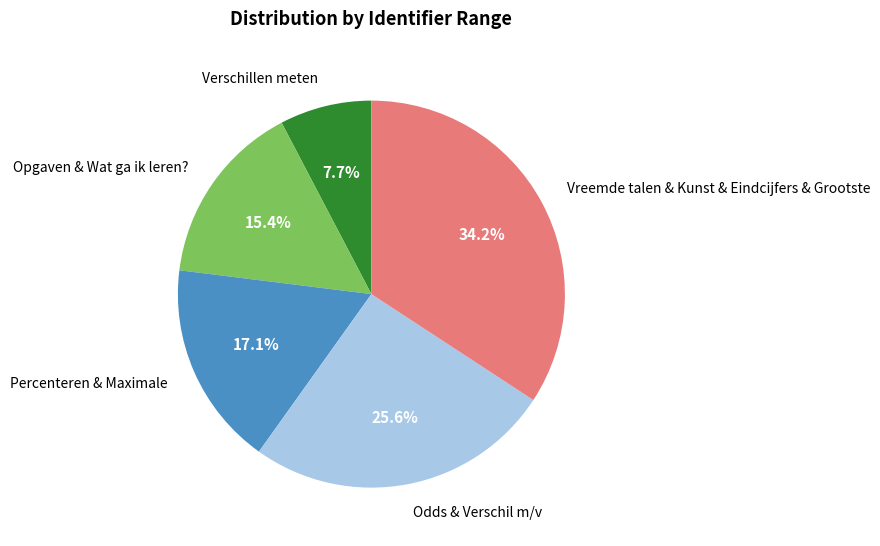

Which category has the smallest portion of the pie?

Verschillen meten